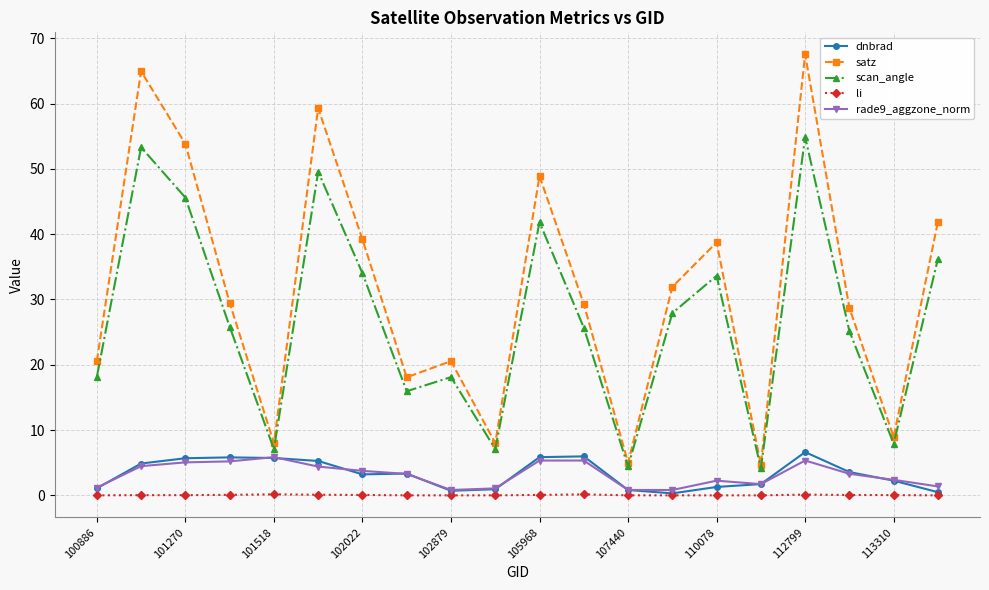

Which series has the widest spread of values?

satz